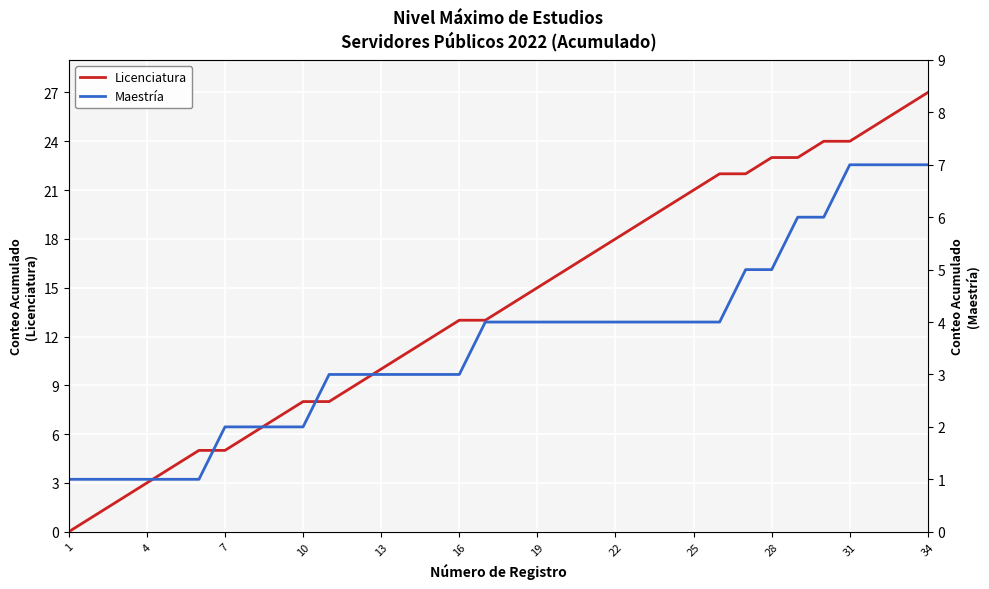

What is the difference between the maximum and minimum values in the Licenciatura series?

27